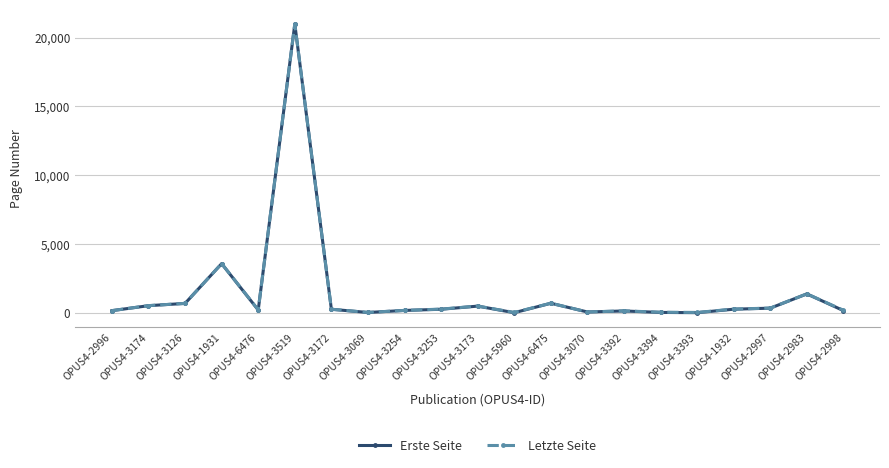

How many lines are shown in the chart?

2